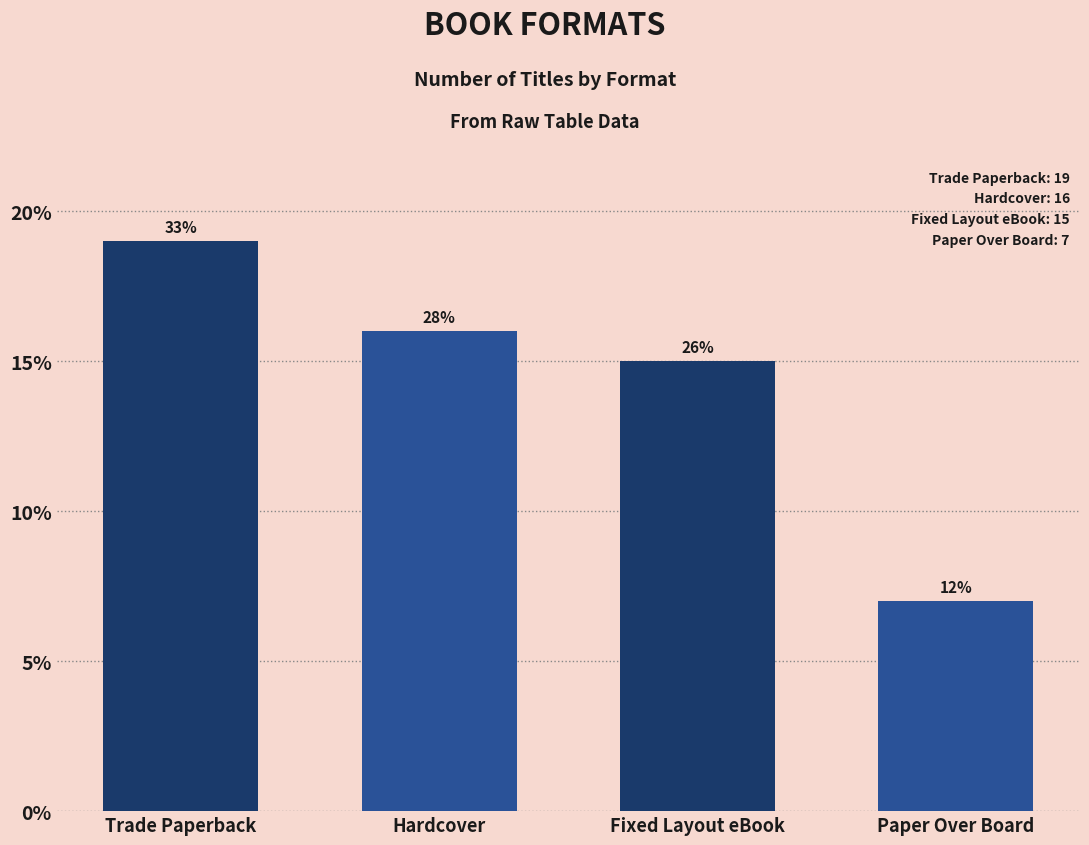

Where is the data nearest to the value 13?

Fixed Layout eBook